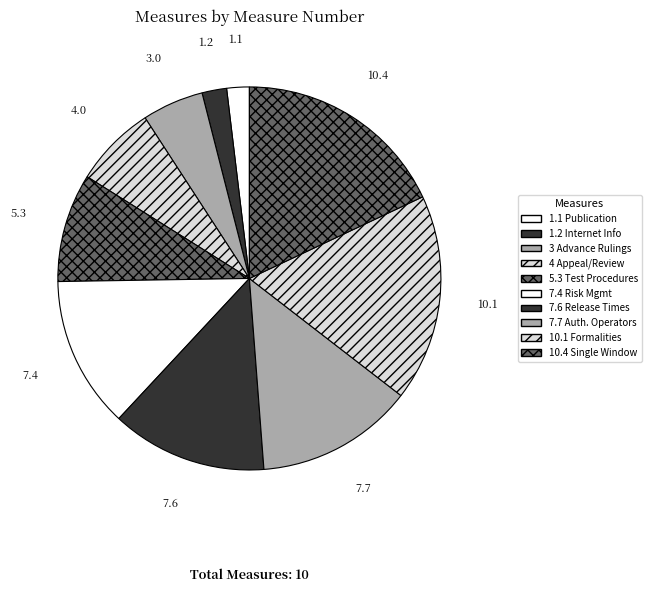

Count the number of slices in the pie.

10